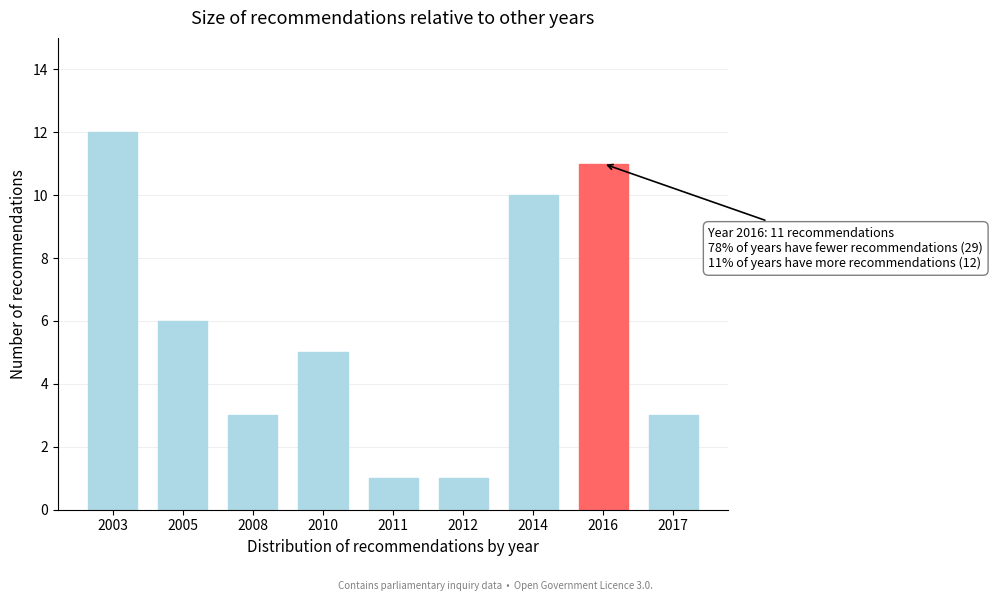

Reading right to left, transcribe all the data shown in this chart.

3	11	10	1	1	5	3	6	12